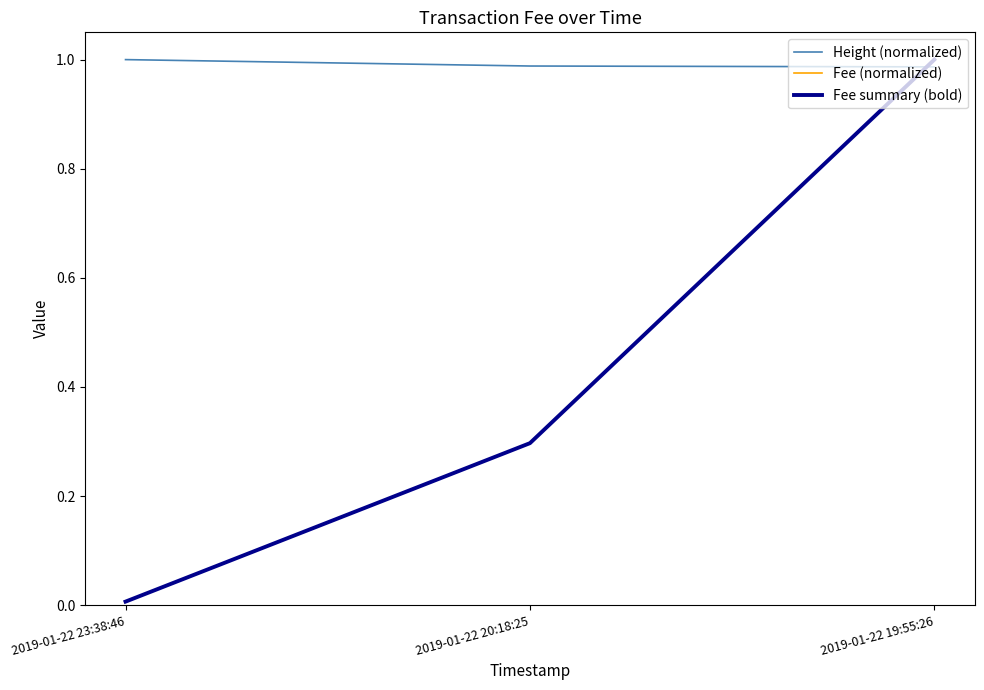

Does the chart have visible grid lines?

No